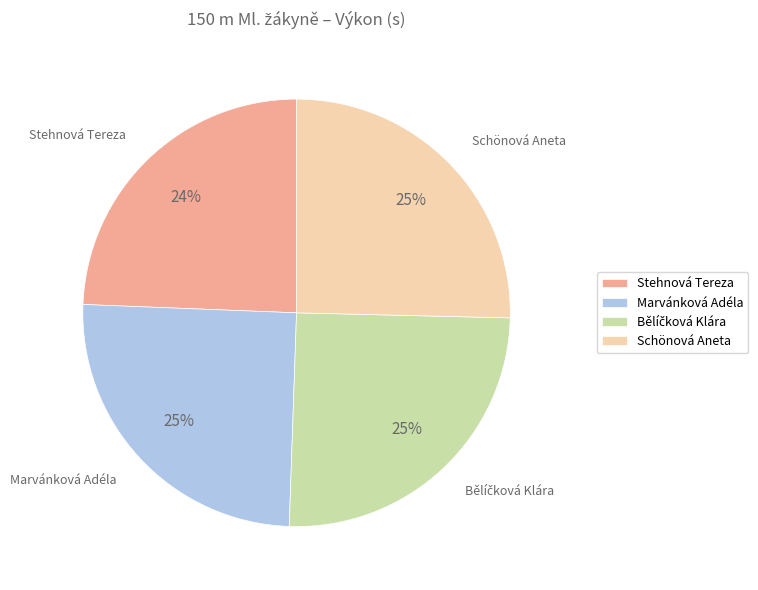

What percentage is the Stehnová Tereza slice, to the nearest percent?

24%